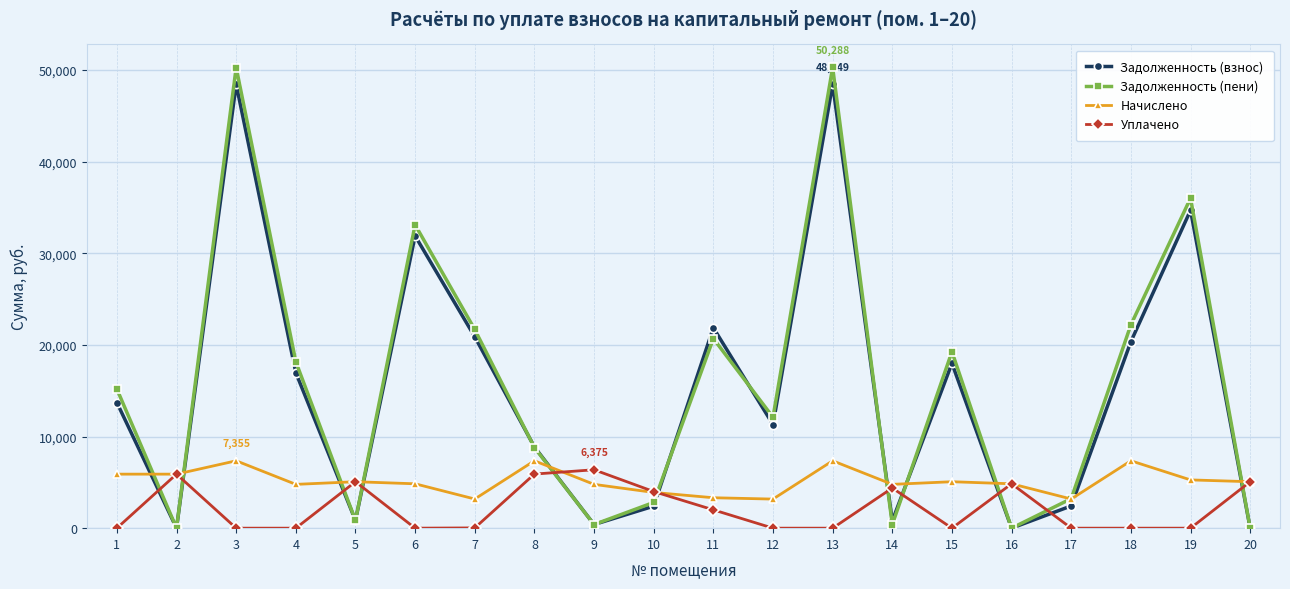

List the series in order of their peak value, lowest first.

Уплачено, Начислено, Задолженность (взнос), Задолженность (пени)